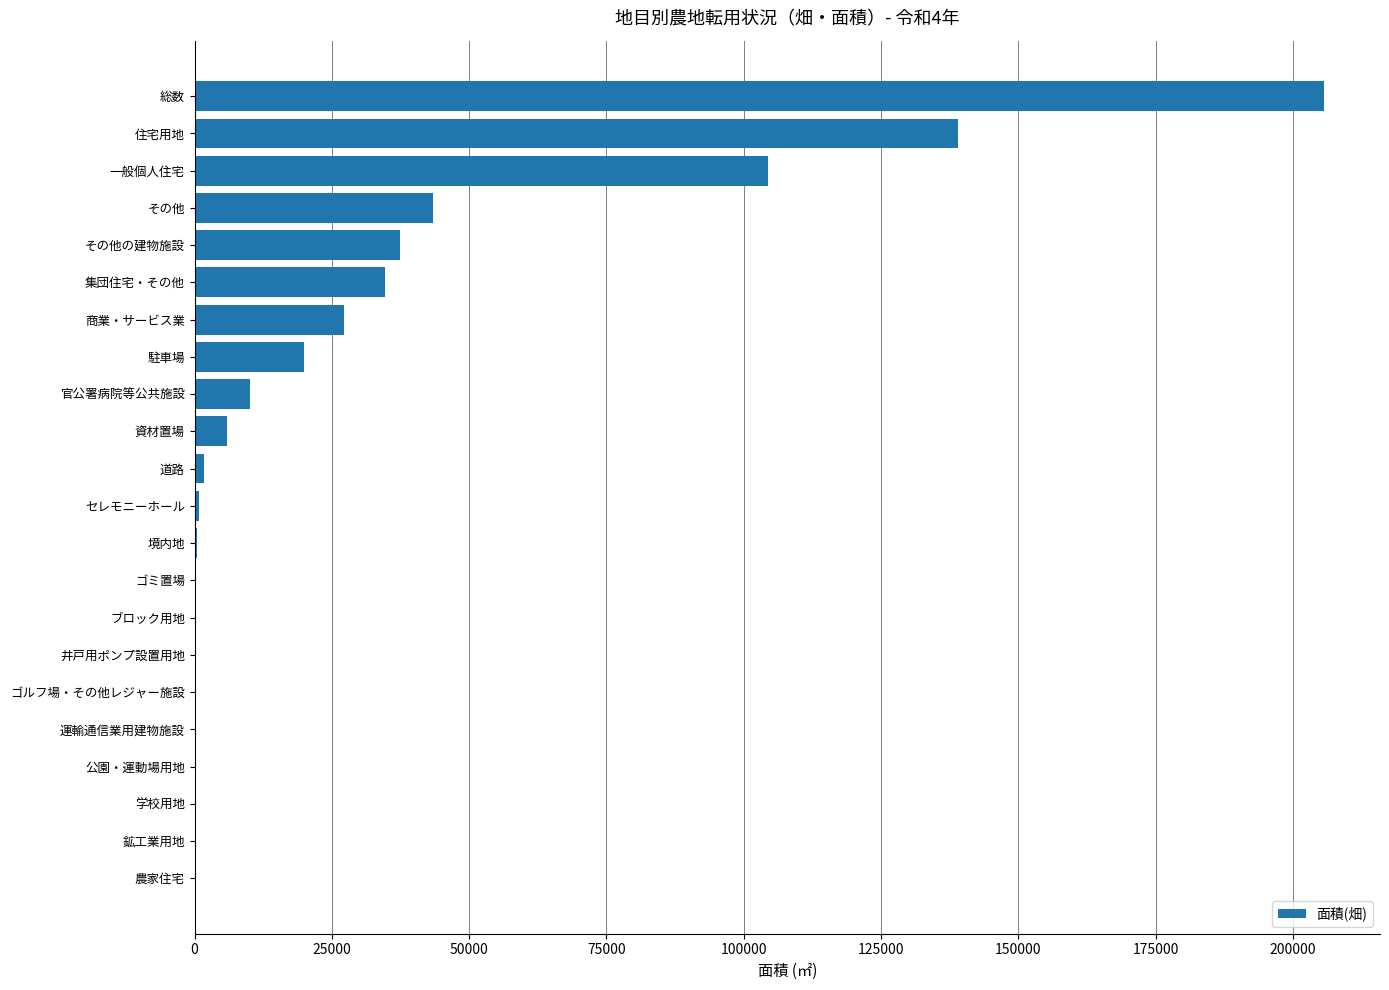

Count the number of categories in the chart.

22